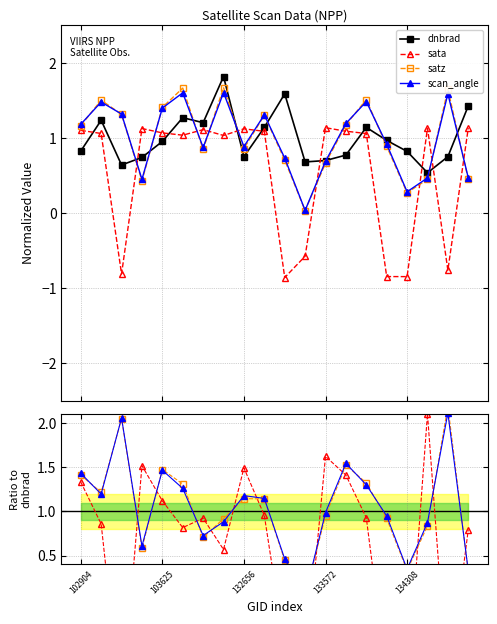

How many values in sata are above zero?

14